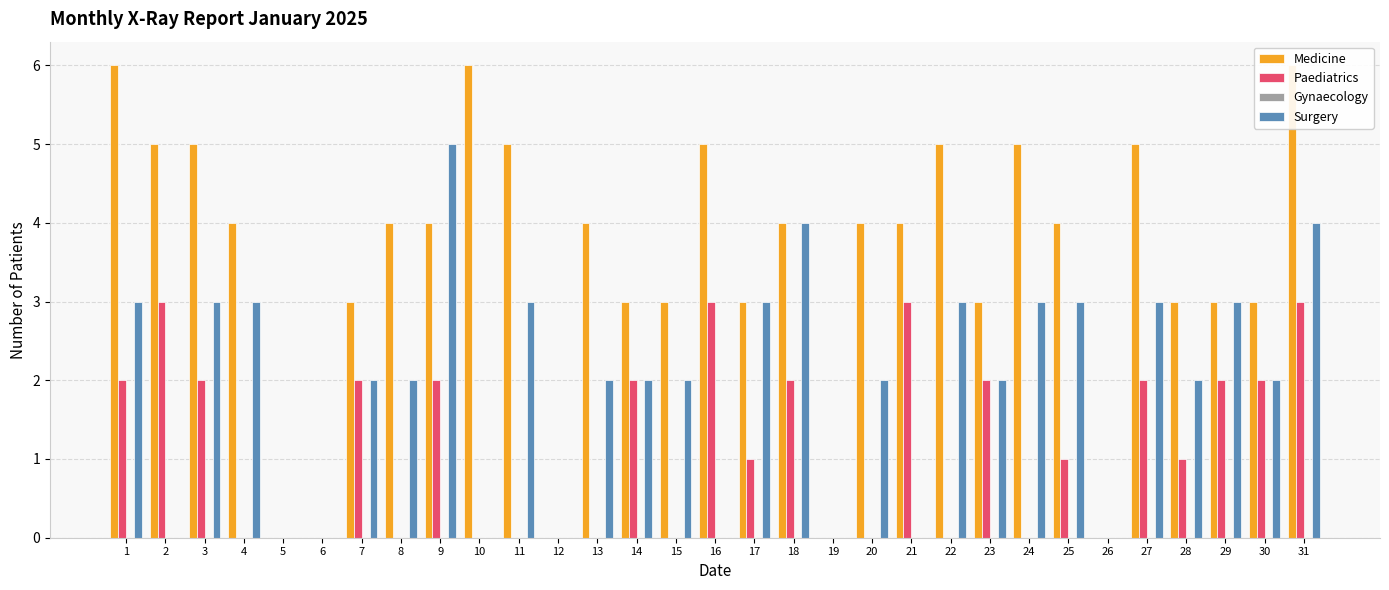

Rank the series at 24 from highest to lowest value.

Medicine, Surgery, Paediatrics, Gynaecology